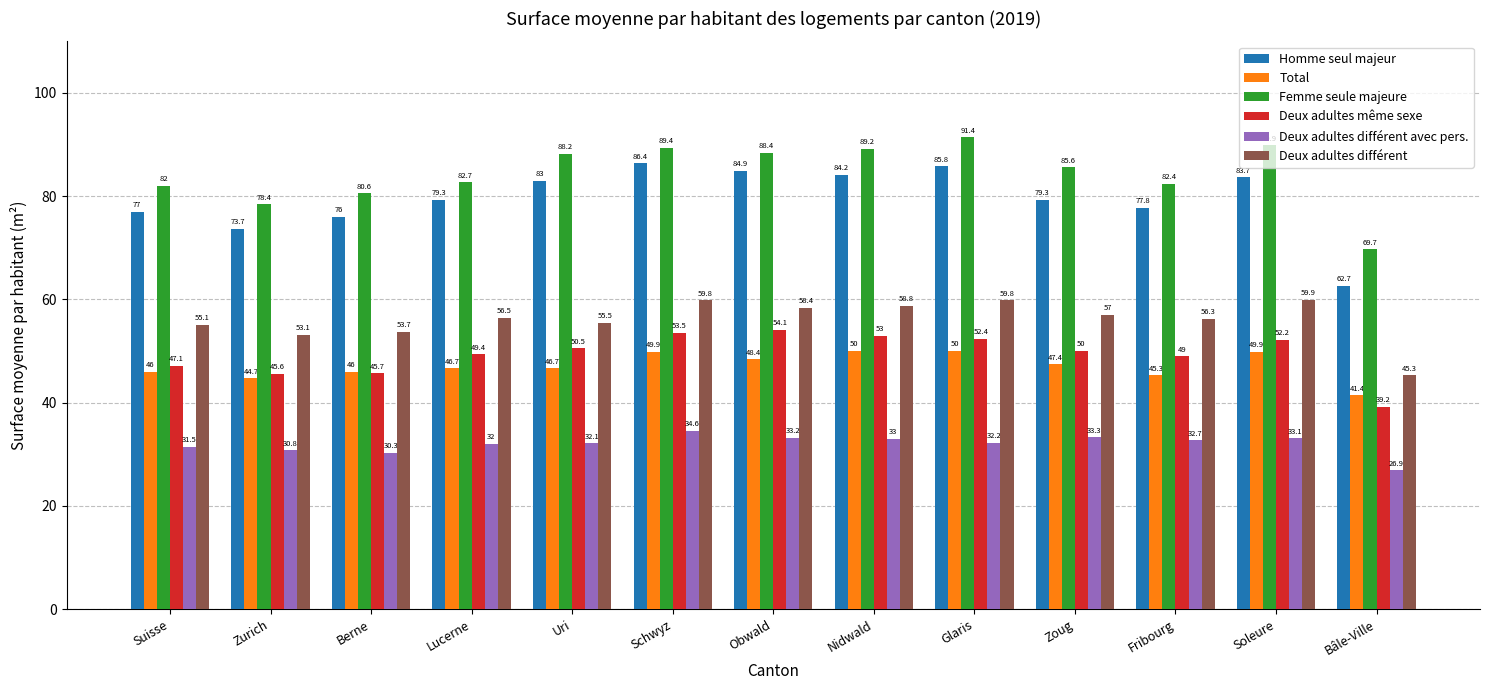

What is the value of the Deux adultes différent bar at the 11th from the left?

56.3